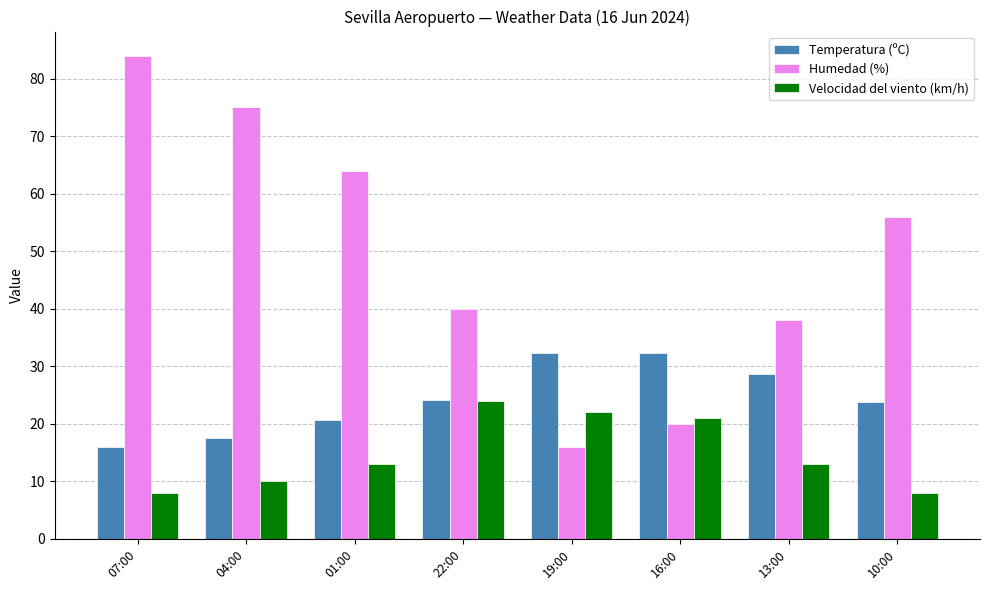

Does the chart contain any negative values?

No